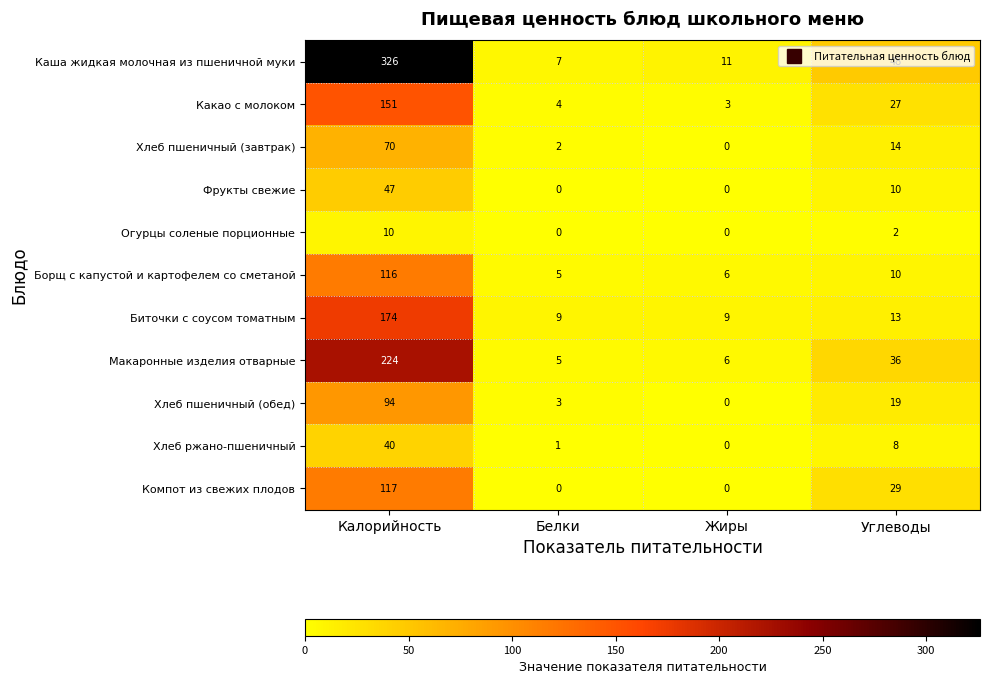

How many values in the Борщ с капустой и картофелем со сметаной series are below 10?

2